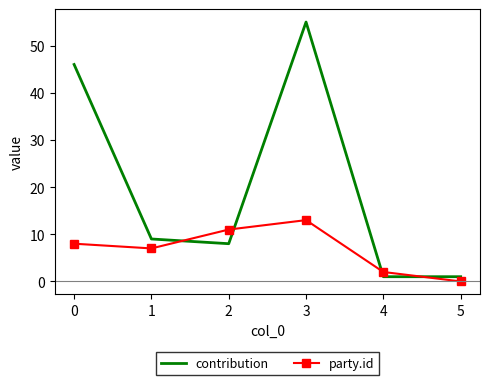

True or false: contribution and party.id cross at least once.

True